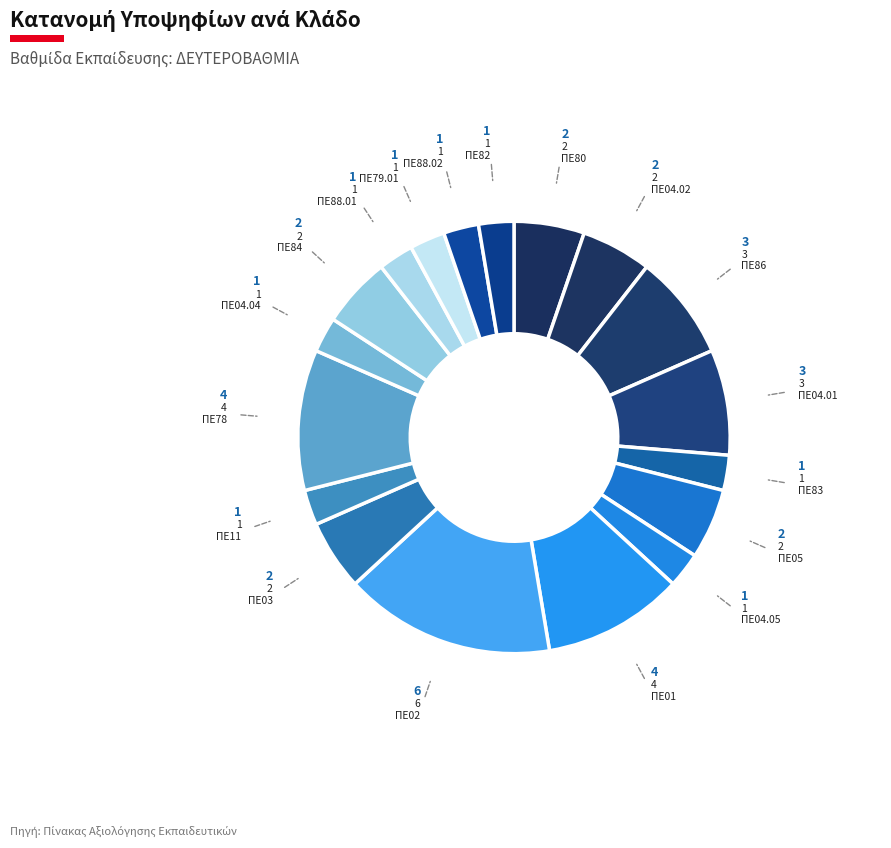

What is the largest slice in the pie chart?

ΠΕ02